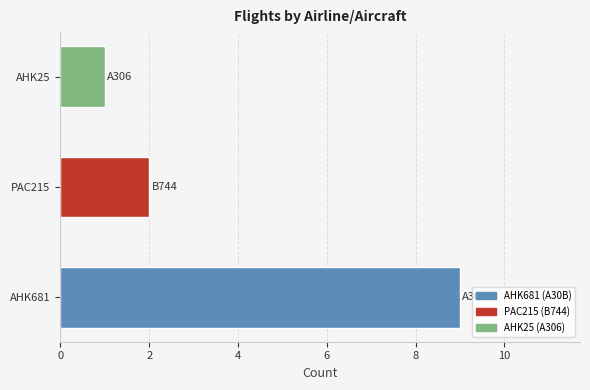

What is the difference between the maximum and minimum values?

8